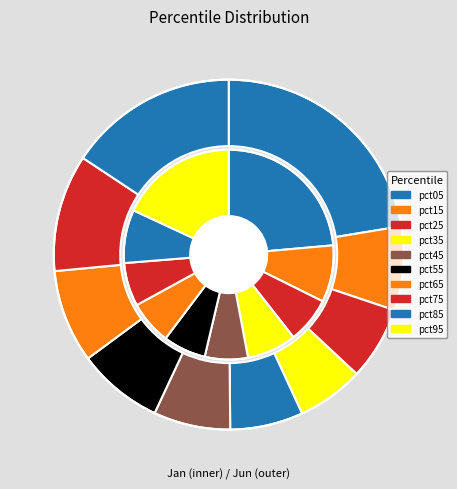

Count the number of slices in the pie.

10